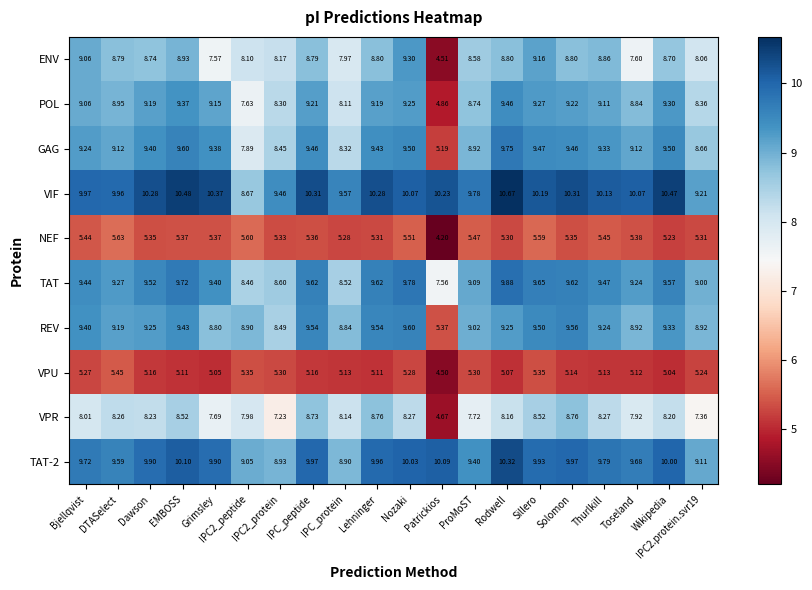

How many data points does each series have?

20